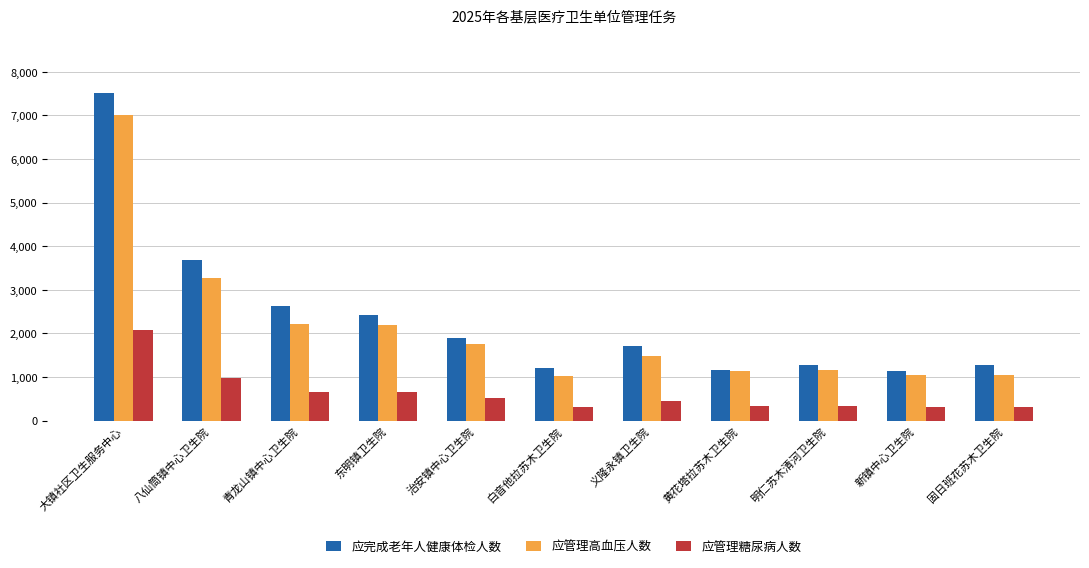

How many groups of bars are there?

11